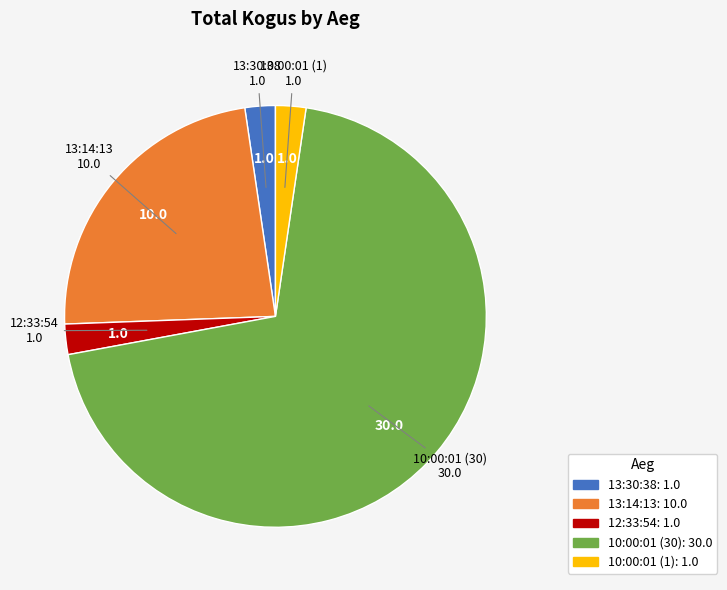

Is there any slice that represents more than half of the pie?

Yes